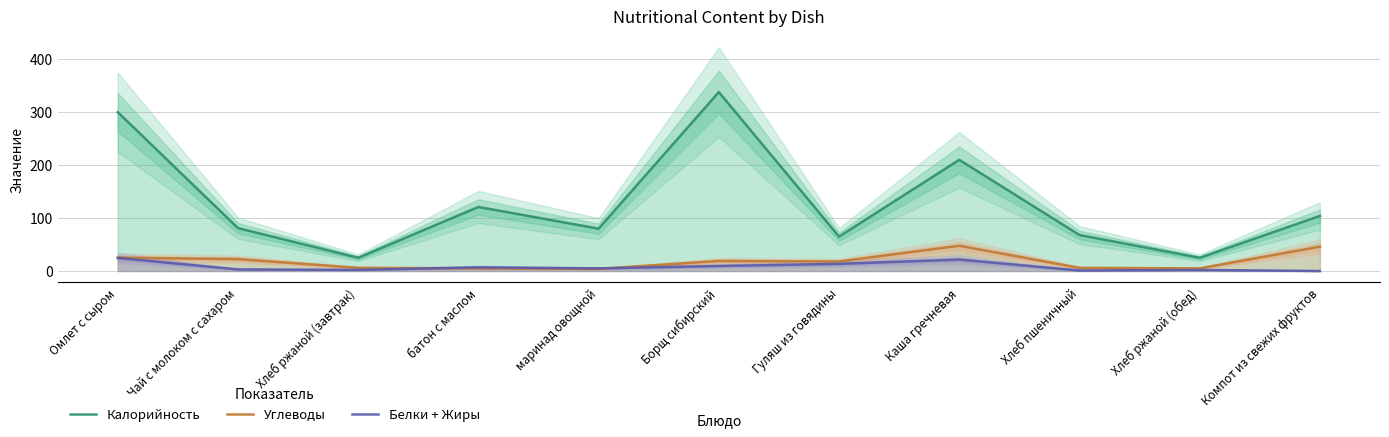

At how many categories does at least one series exceed 295?

2